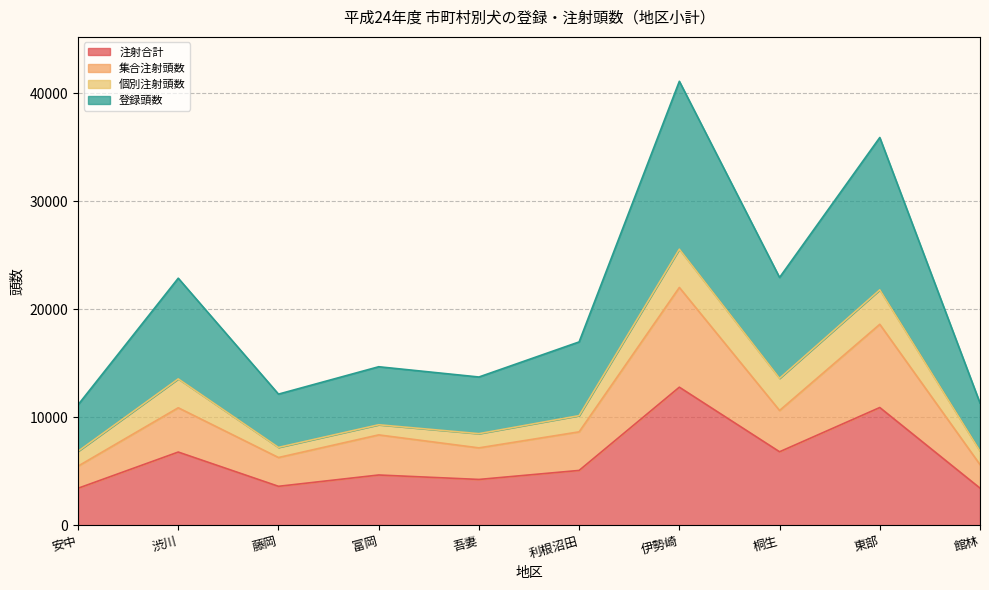

In 登録頭数, how many points are lower than both neighbors (excluding endpoints)?

3